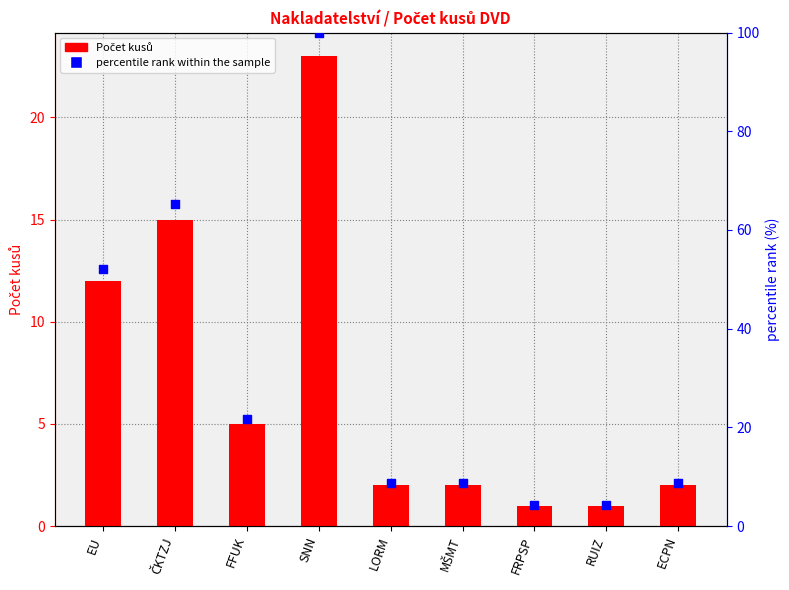

What are all the series names shown in the legend?

Počet kusů, percentile rank within the sample